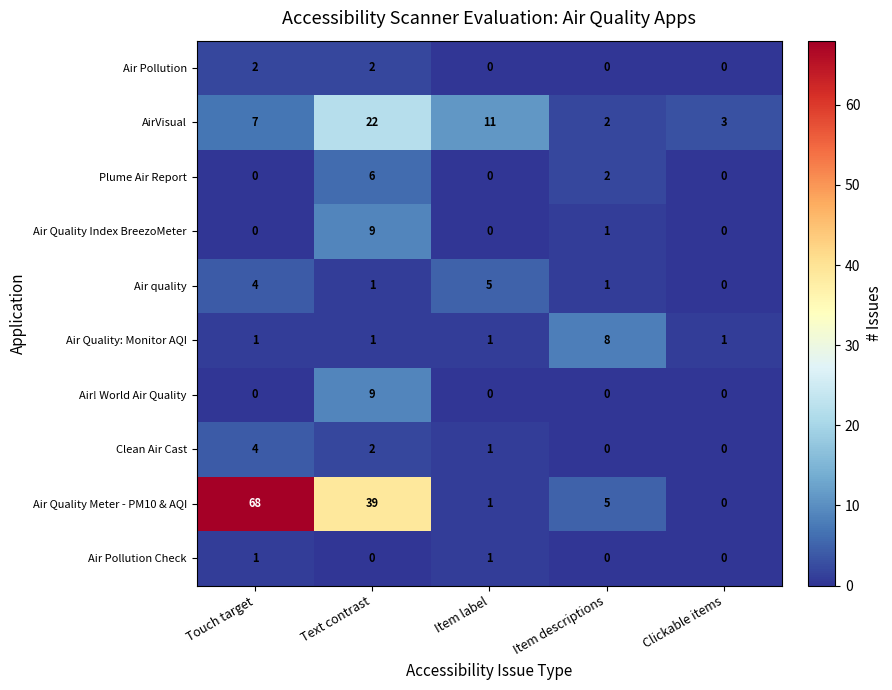

Count the number of data series in this chart.

10